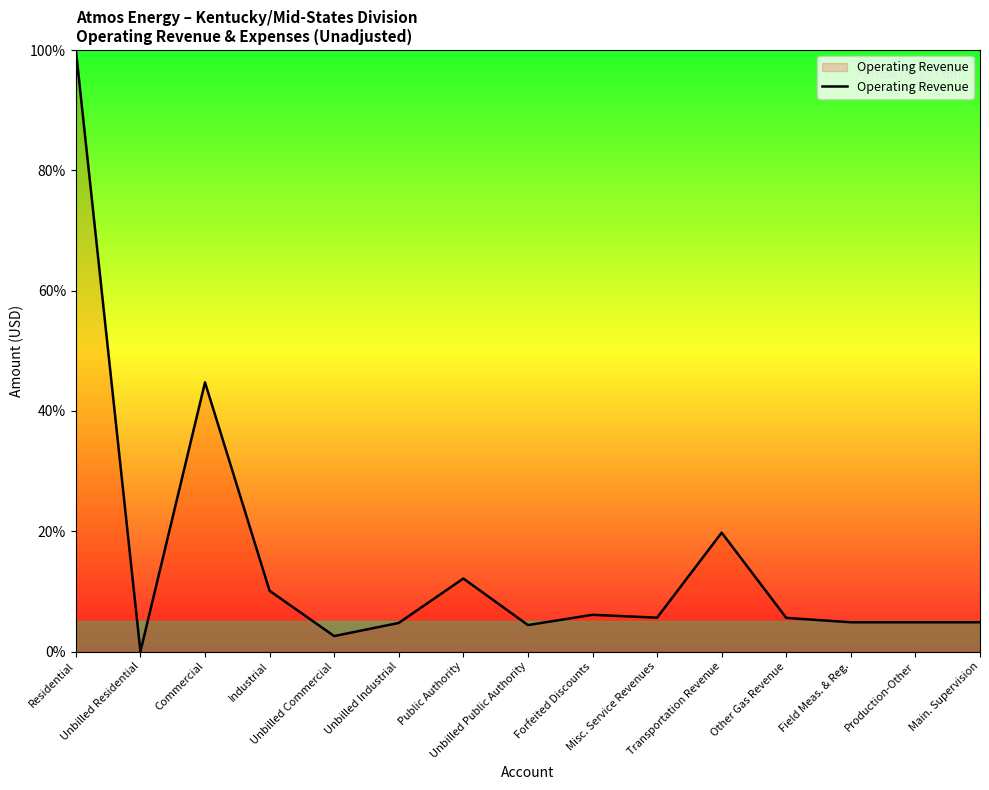

What is the average value?

15.4